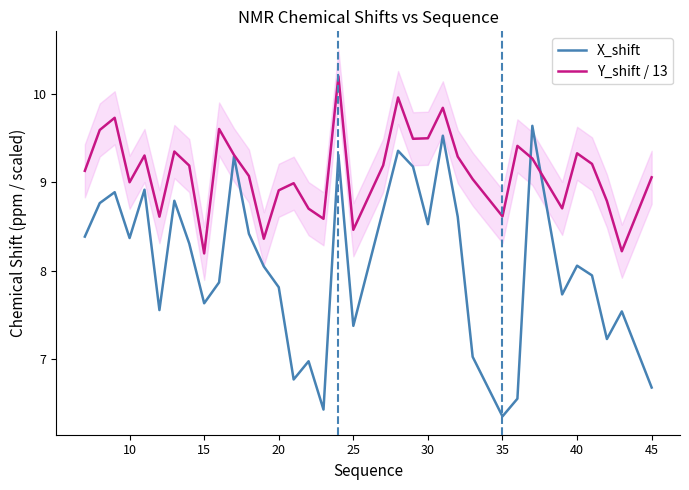

How many interior local valleys does the Y_shift / 13 series have?

10